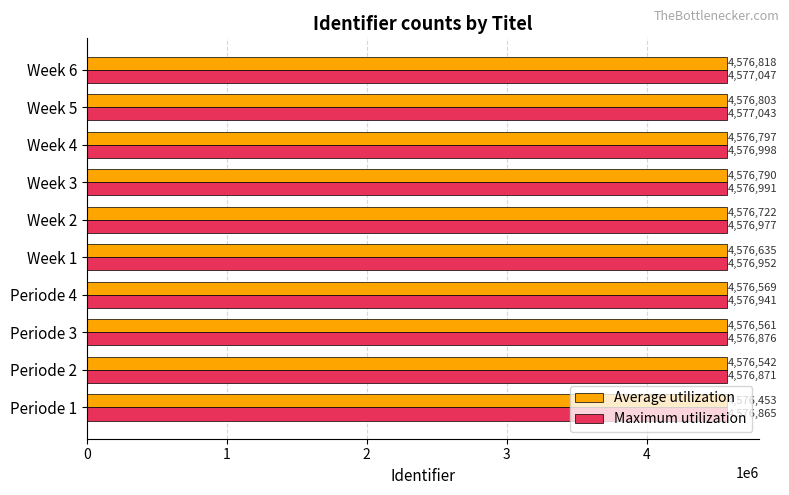

Which series has the largest total across all categories?

Maximum utilization